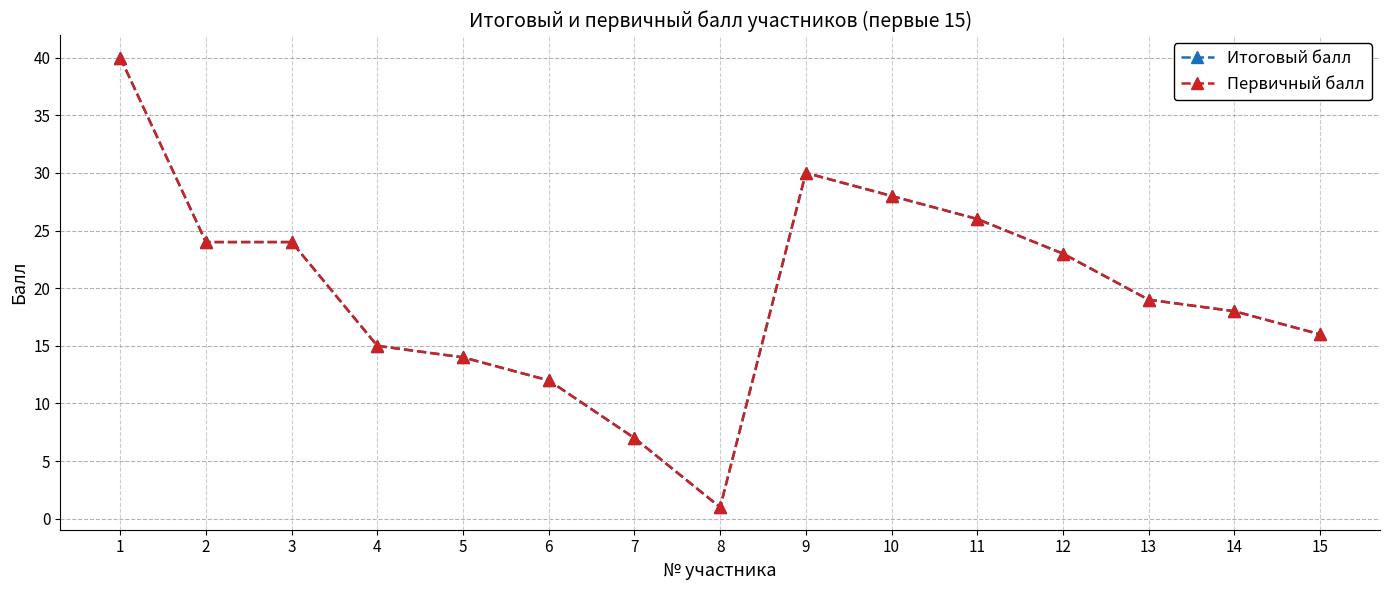

At 14, list the series in order from largest to smallest.

Итоговый балл, Первичный балл